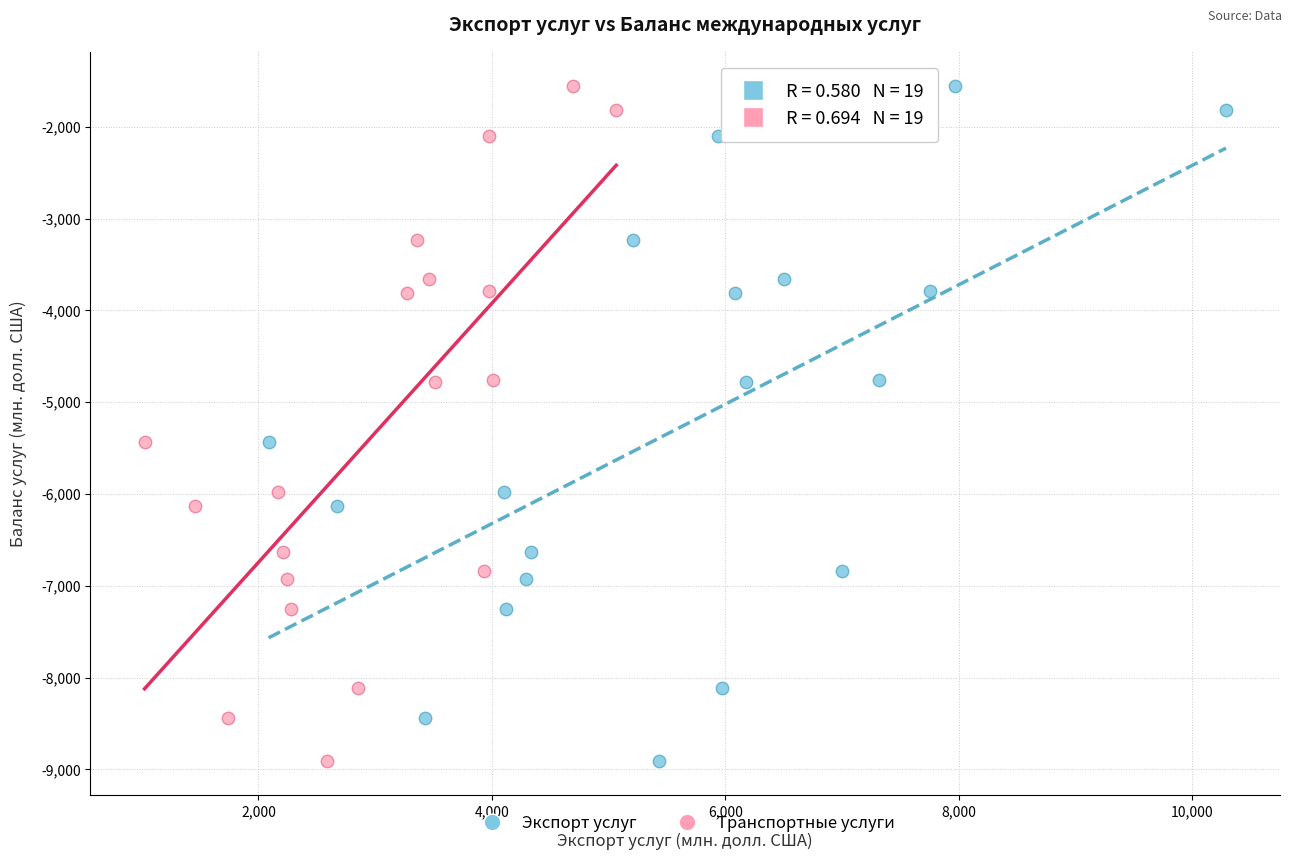

What are all the series names shown in the legend?

Экспорт услуг, Транспортные услуги